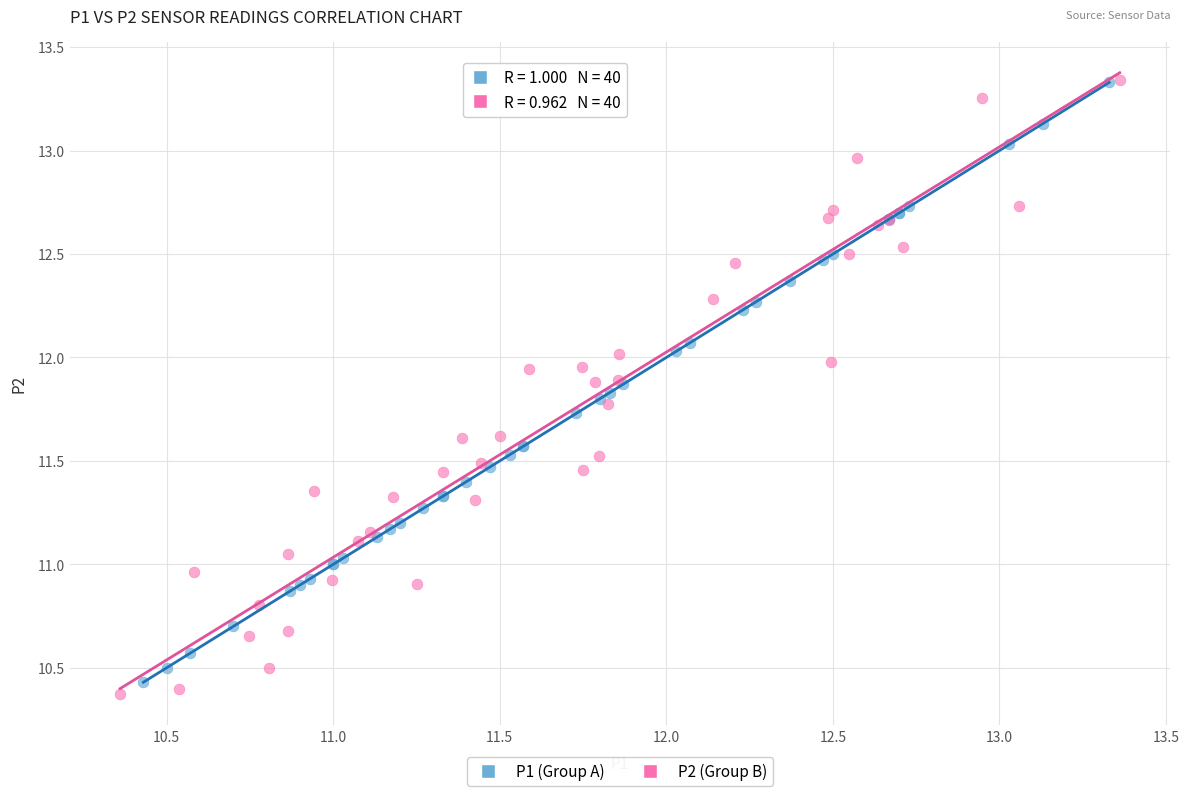

Which series has the largest Y range (max minus min)?

P2 (Group B)